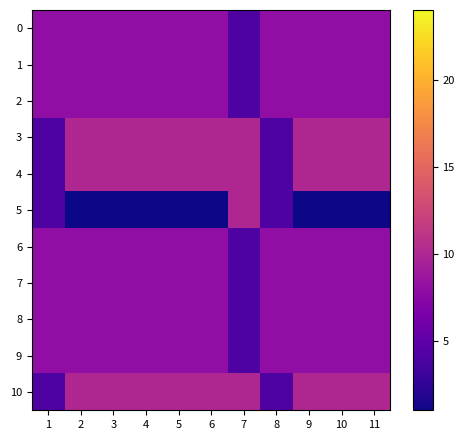

Rank the series by their maximum value, from lowest to highest.

0, 1, 2, 6, 7, 8, 9, 3, 4, 5, 10